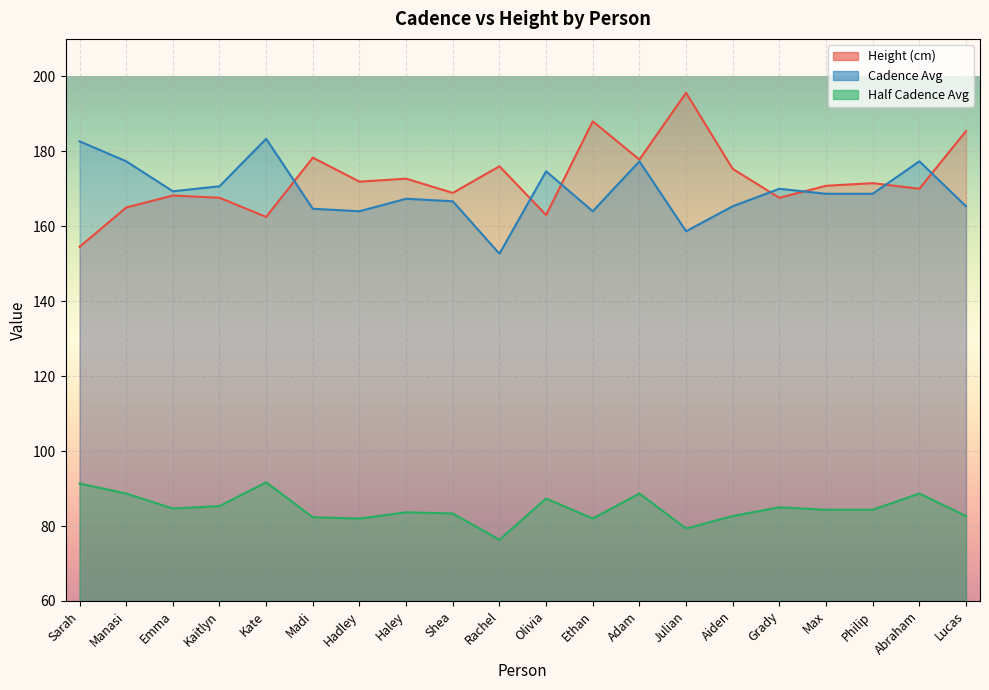

What is the total value across all series at Aiden?

423.3